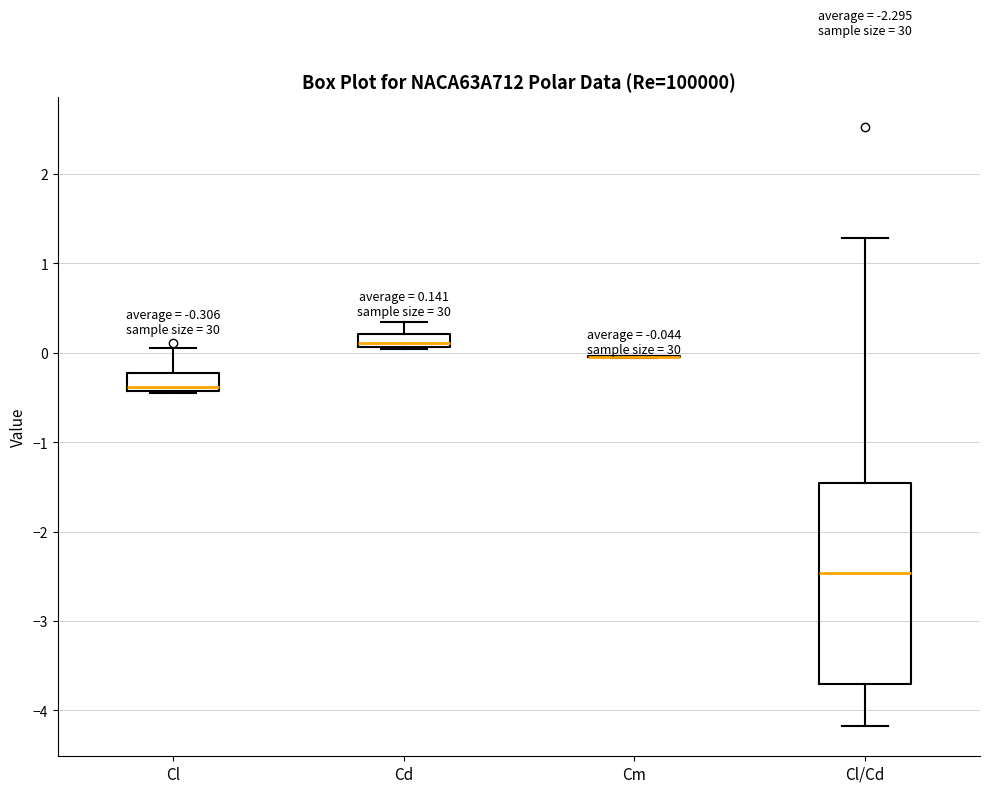

Which box is the tallest, from its lower edge to its upper edge?

Cl/Cd